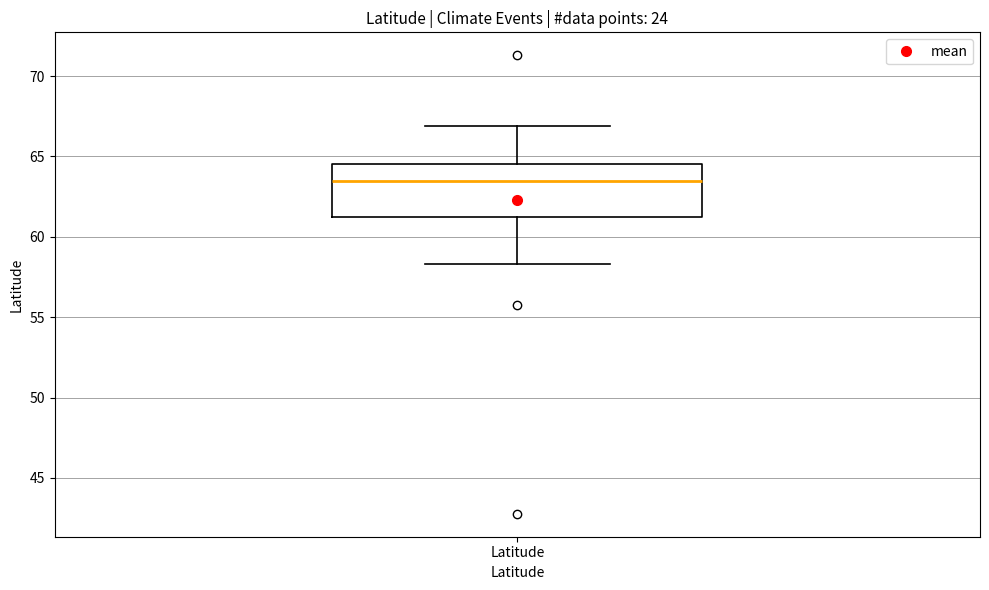

Transcribe this box plot: give where the median line is, the range the box spans, and where the two whiskers end, as read against the y-axis. The values are not printed on the chart, so give them approximately, as read against the axis.

median 63.5, box 61.0 to 64.5, whiskers 58.5 to 67.0